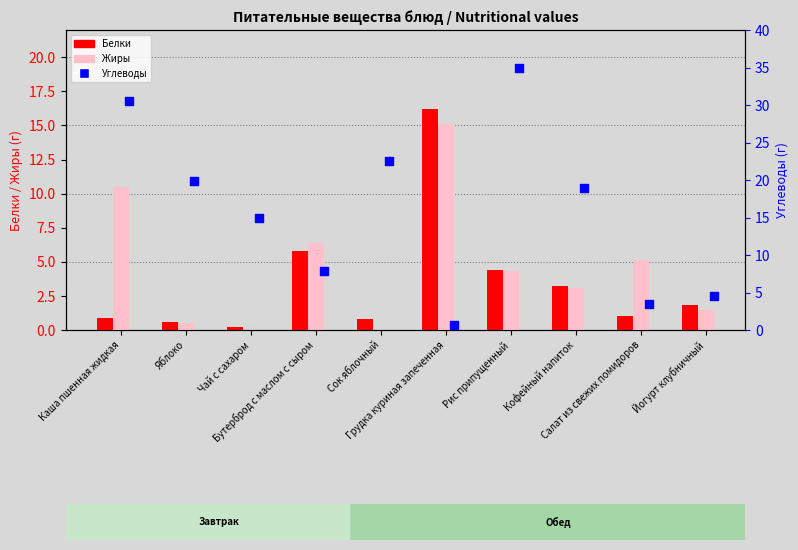

Which series contains the lowest Y value?

Жиры